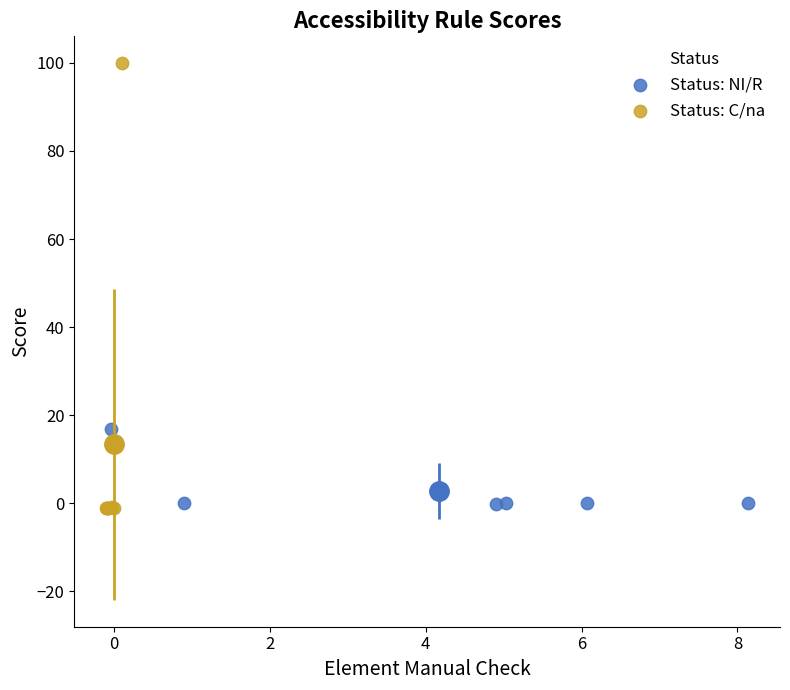

Which series reaches the maximum Y coordinate?

Status: C/na